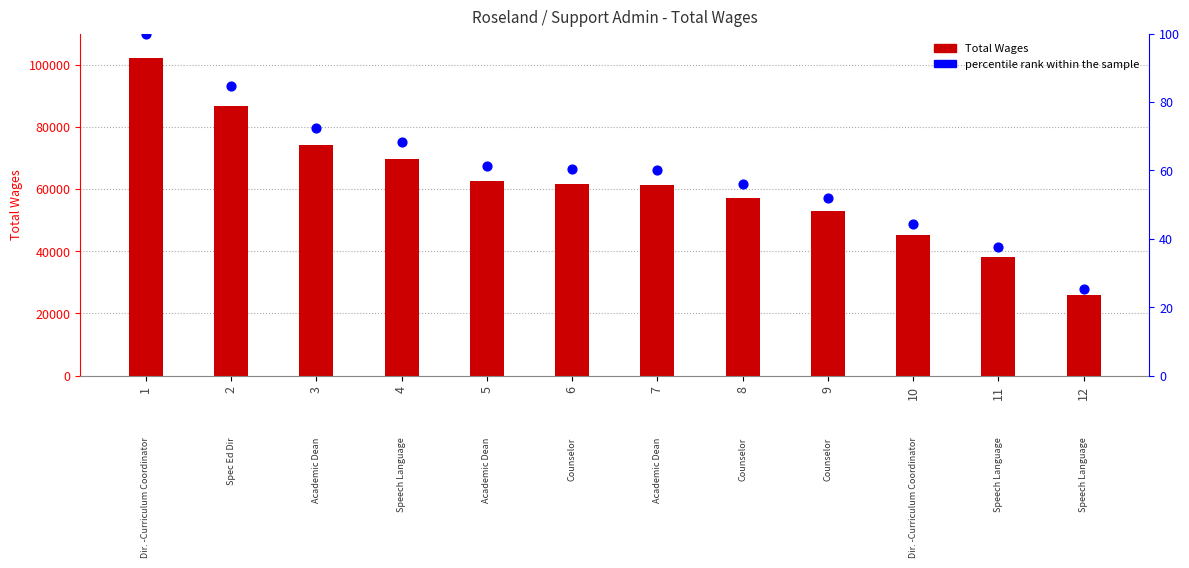

At how many categories does at least one series exceed 44808?

10